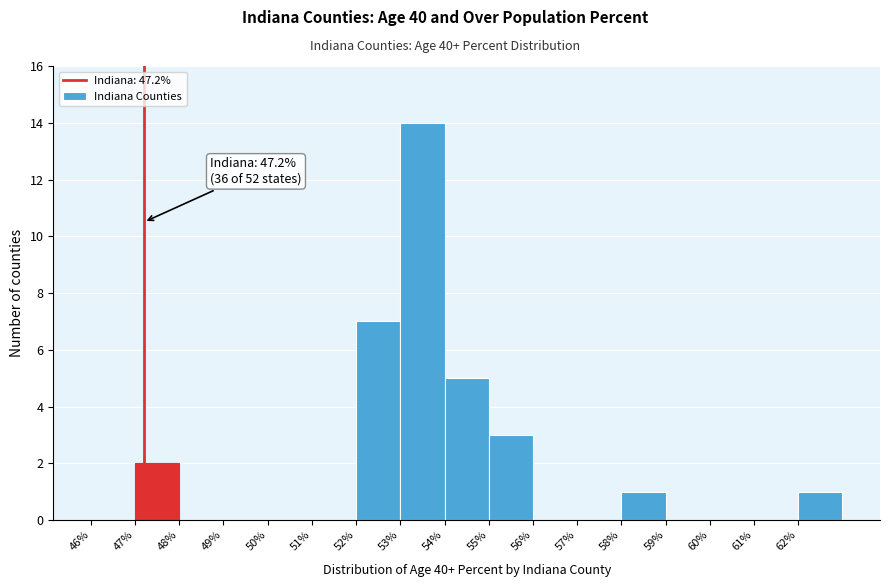

Which range on the x-axis has the tallest bar?

53 to 54